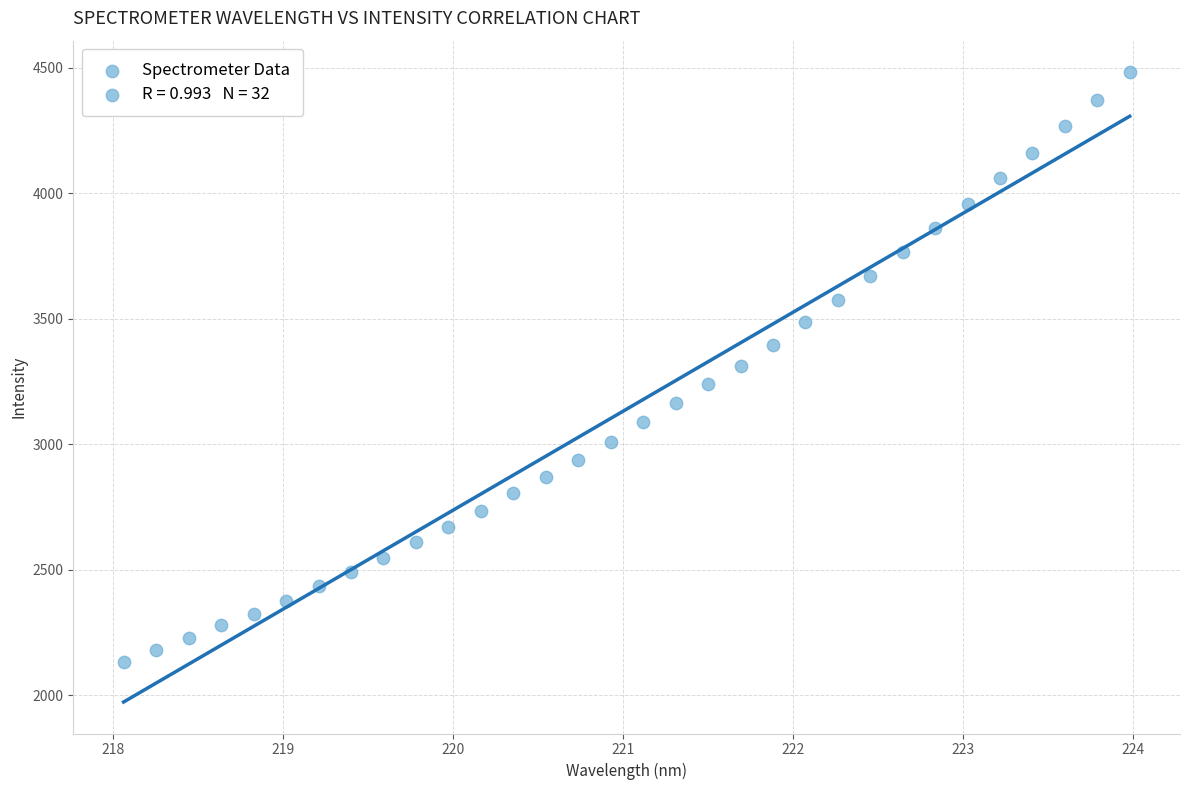

What is the range of X values (max minus min)?

5.9